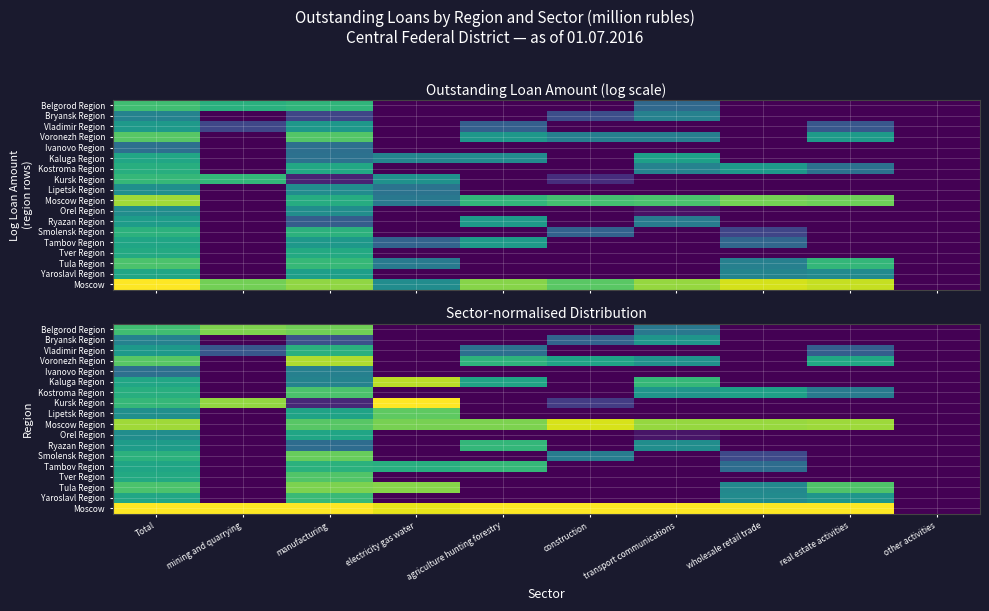

What is the total value across all series at Total?

11.2